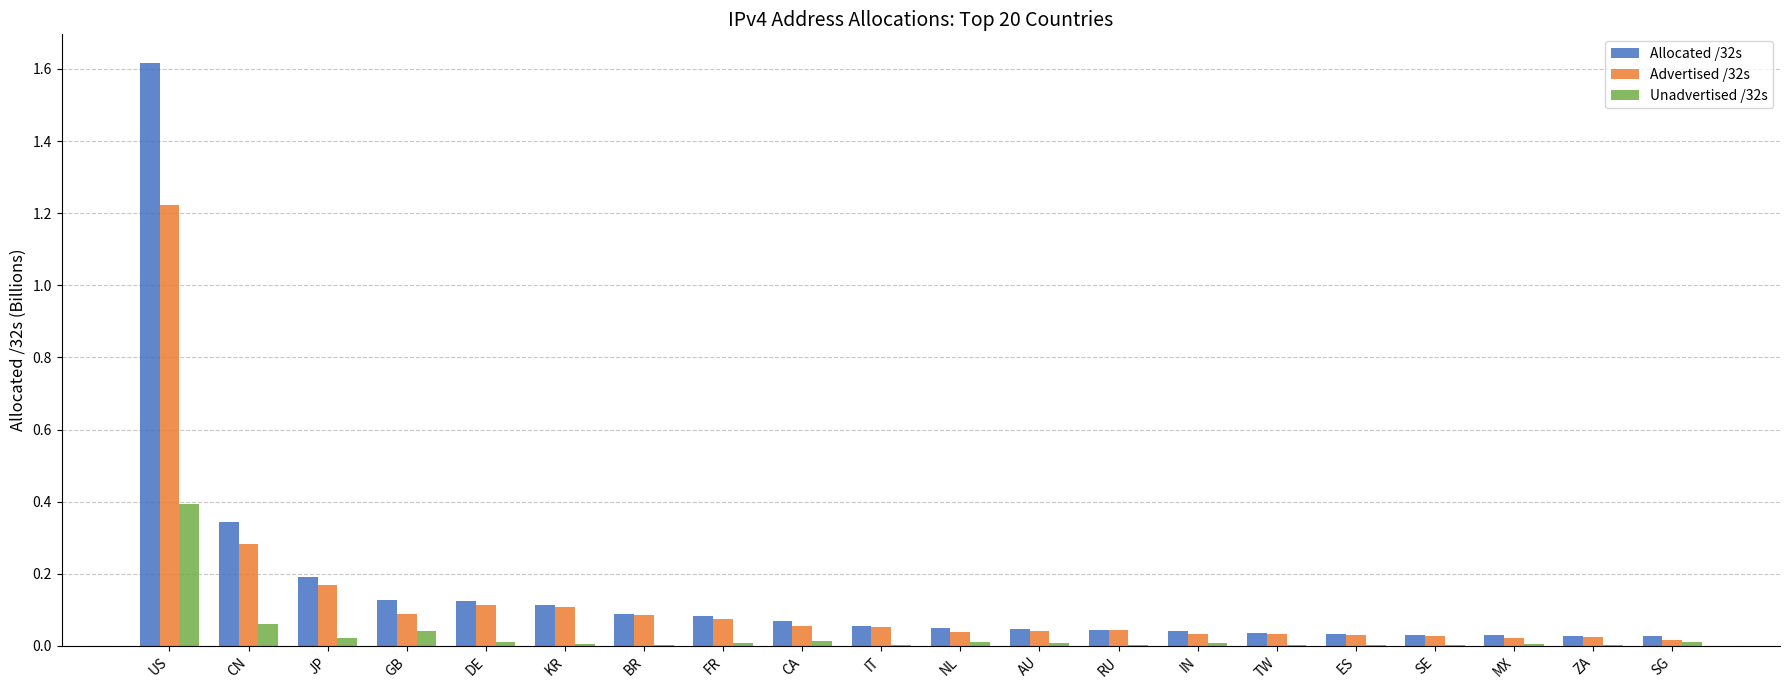

What is the maximum value shown in the chart?

1.6